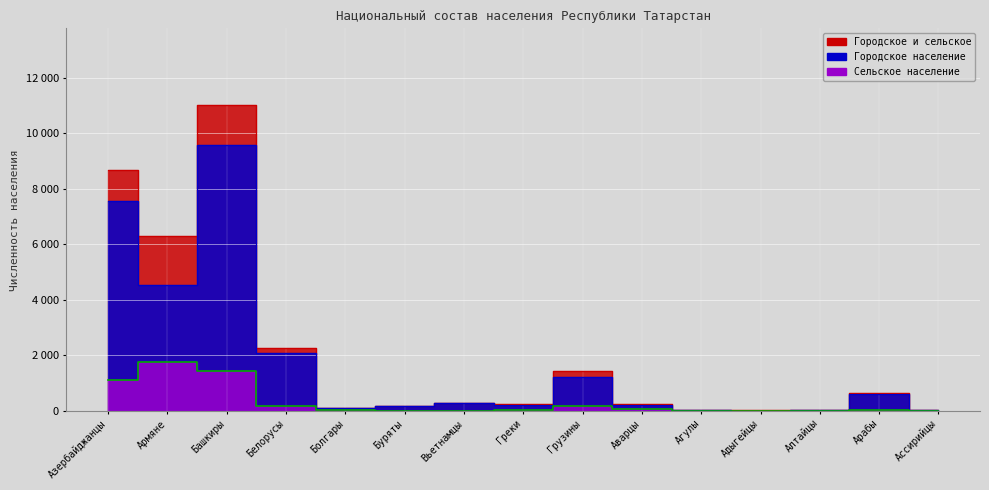

The chart shows a value of 318 at Белорусы. True or false?

False